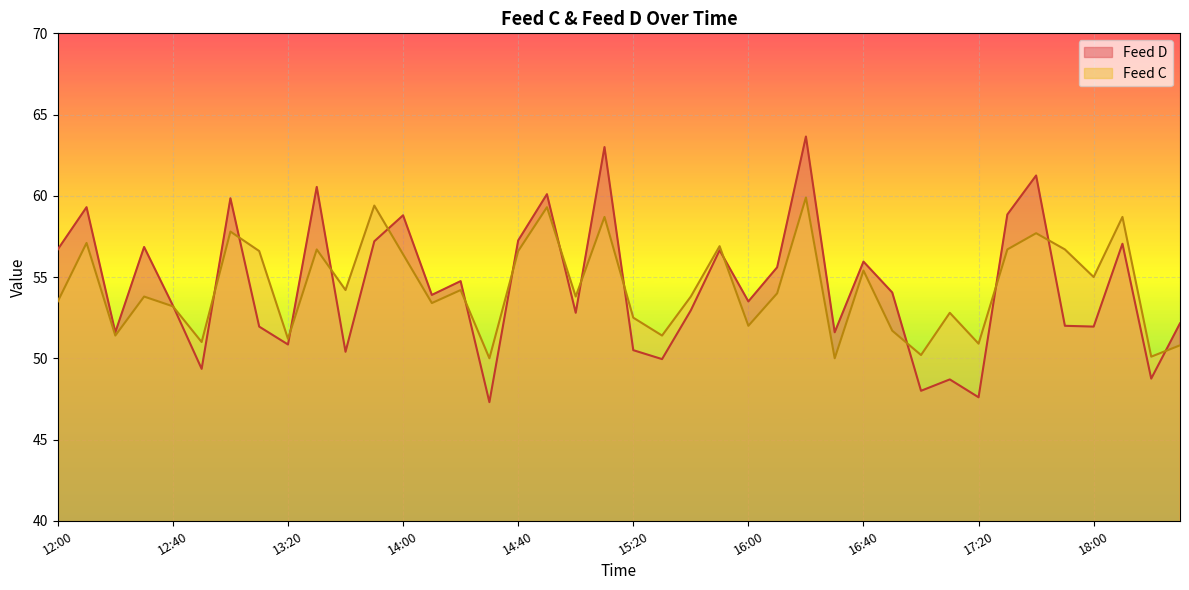

What is the difference between the highest and lowest values at 12:30?

3.1